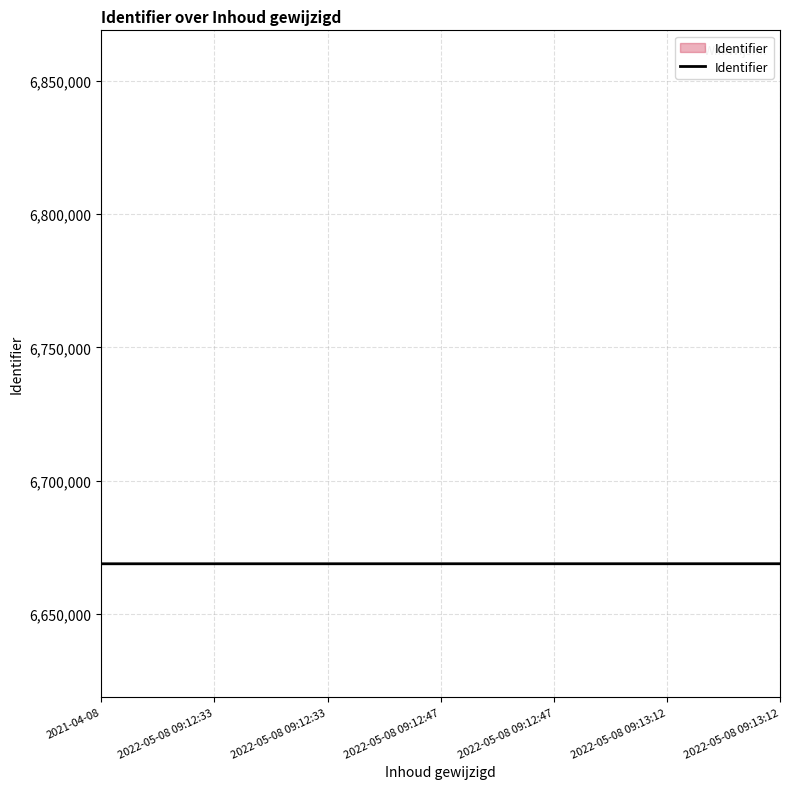

Reading left to right, transcribe all the data shown in this chart.

2021-04-08=6668847	2022-05-08 09:12:33=6668849	2022-05-08 09:12:33=6668852	2022-05-08 09:12:47=6668855	2022-05-08 09:12:47=6668857	2022-05-08 09:13:12=6668860	2022-05-08 09:13:12=6668862